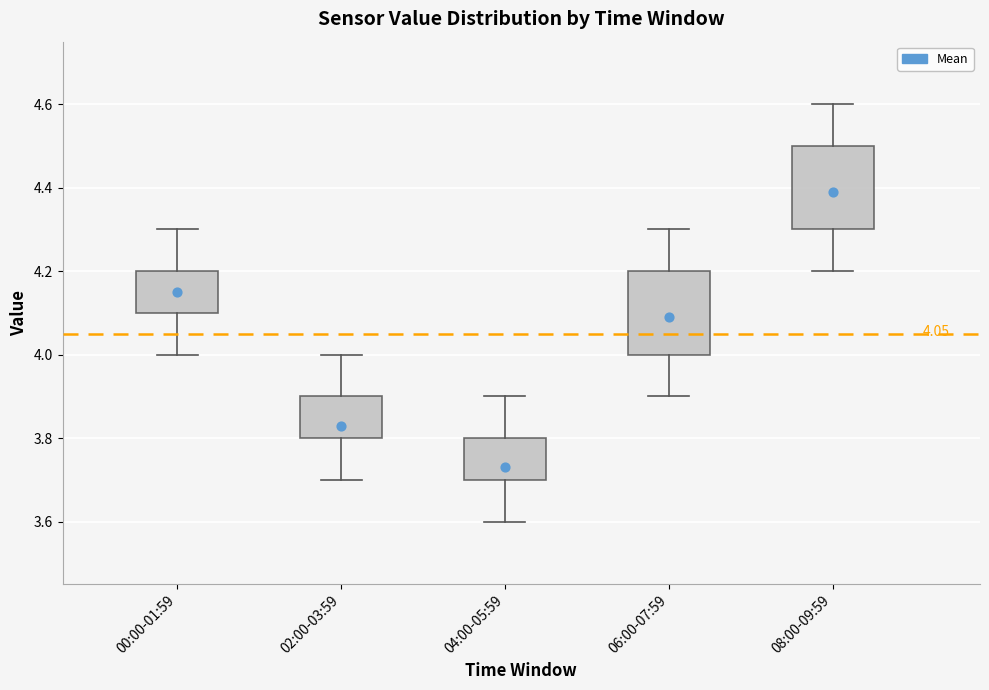

Reading left to right, transcribe this box plot: for each box, give where its median line is, the range the box spans, and where its two whiskers end, as read against the y-axis. The values are not printed on the chart, so give them approximately, as read against the axis.

00:00-01:59: median 4.2 (drawn on the box's upper edge), box 4.1 to 4.2, whiskers 4.0 to 4.3
02:00-03:59: median 3.8 (drawn on the box's lower edge), box 3.8 to 3.9, whiskers 3.7 to 4.0
04:00-05:59: median 3.7 (drawn on the box's lower edge), box 3.7 to 3.8, whiskers 3.6 to 3.9
06:00-07:59: median 4.1, box 4.0 to 4.2, whiskers 3.9 to 4.3
08:00-09:59: median 4.4, box 4.3 to 4.5, whiskers 4.2 to 4.6